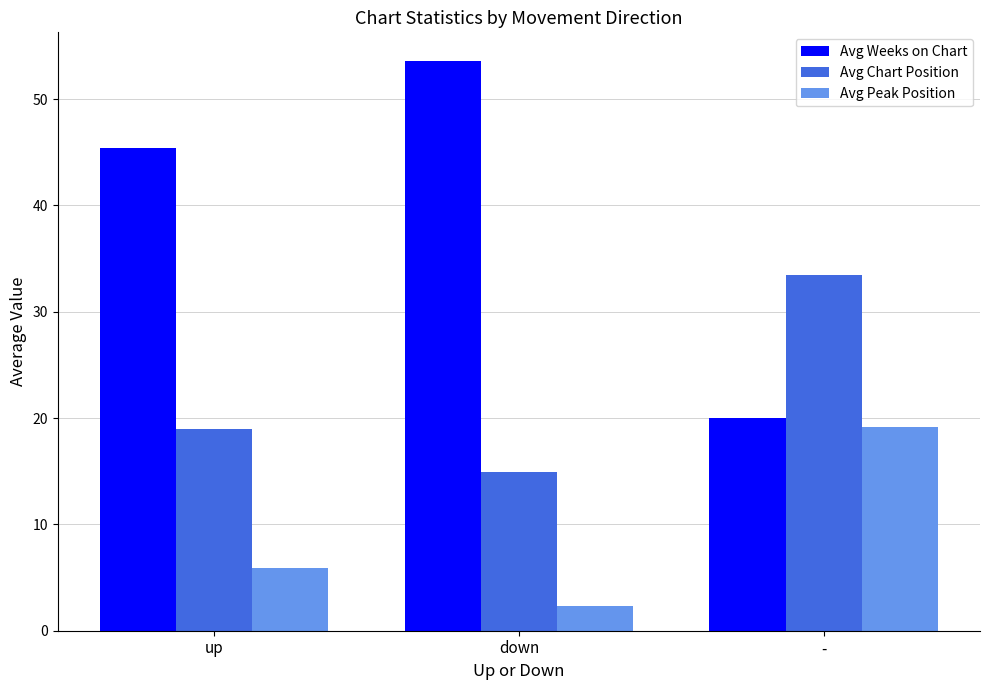

At which label is Avg Peak Position closest to 10?

up